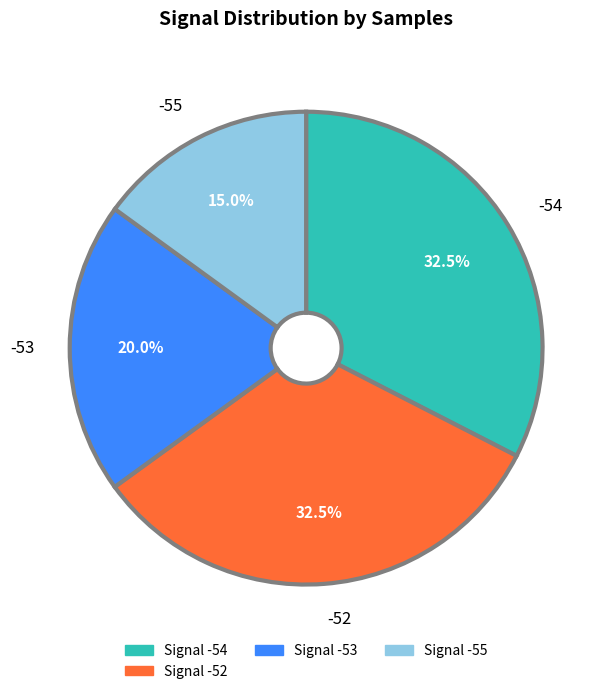

Does -53 represent more than half of the total?

No